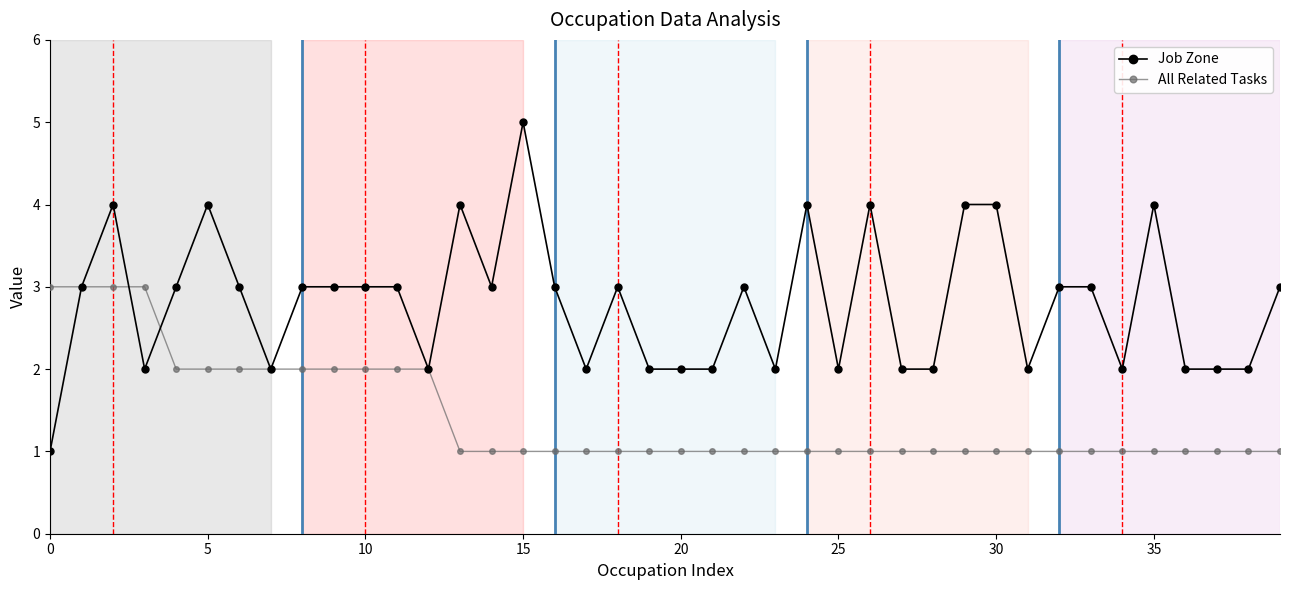

True or false: Job Zone and All Related Tasks cross at least once.

True